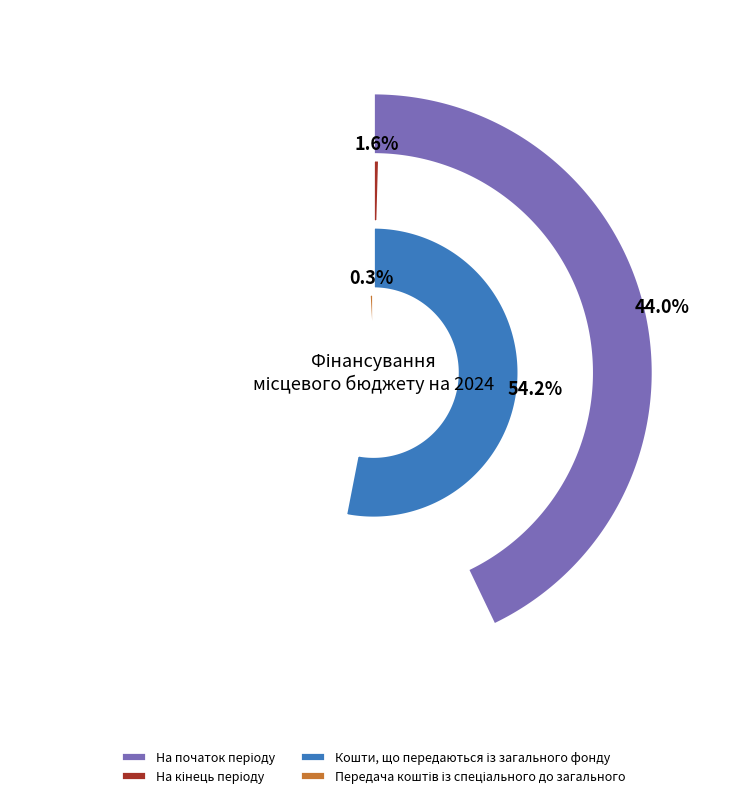

To the nearest percent, what is the average slice percentage?

25%